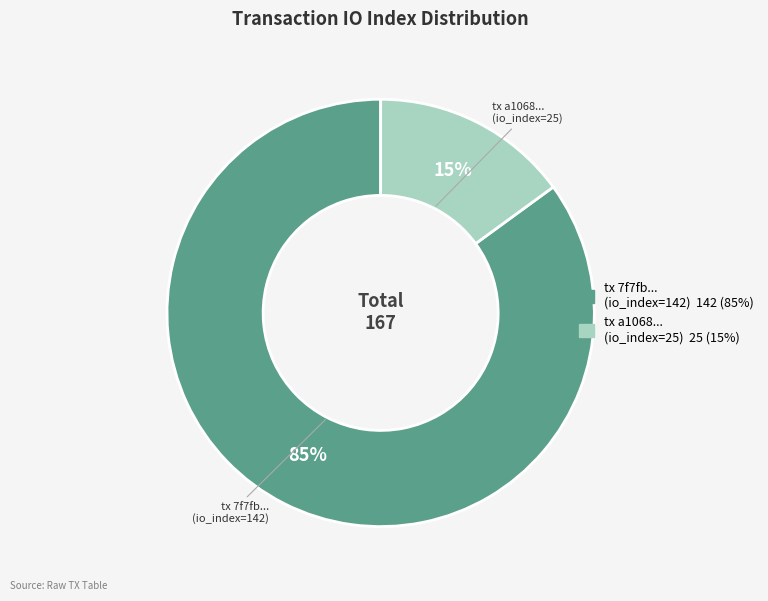

To the nearest percent, what is the average slice percentage?

50%